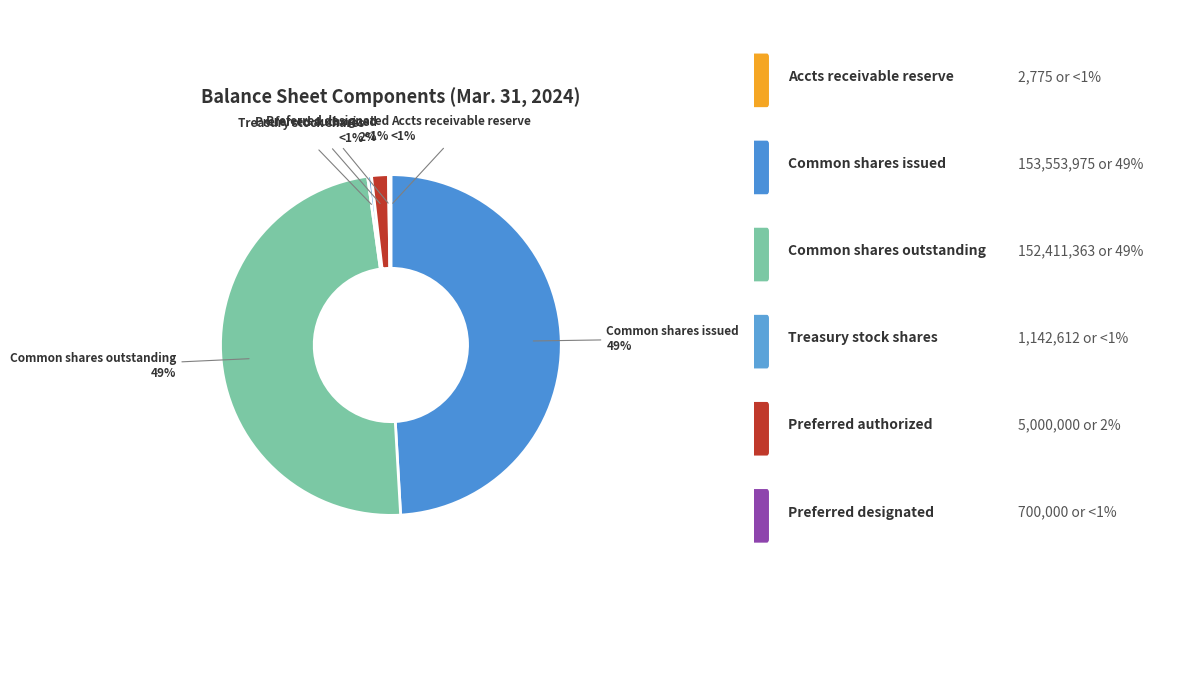

How many segments does this pie chart have?

6